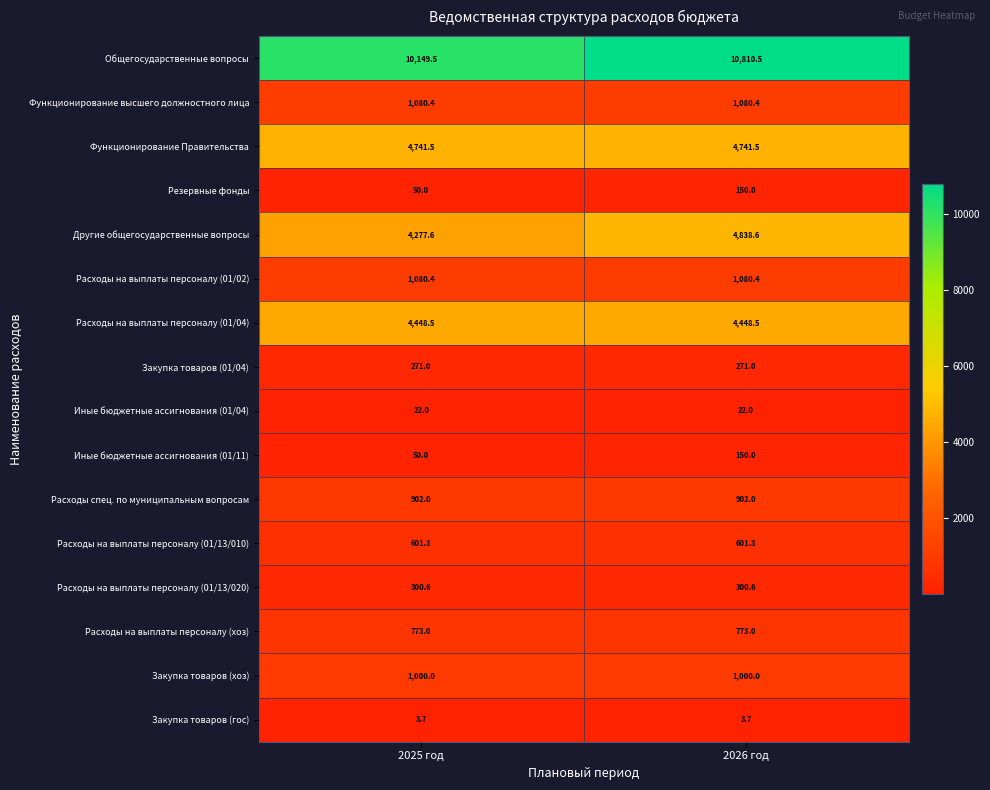

What is the minimum value for Общегосударственные вопросы?

10149.5